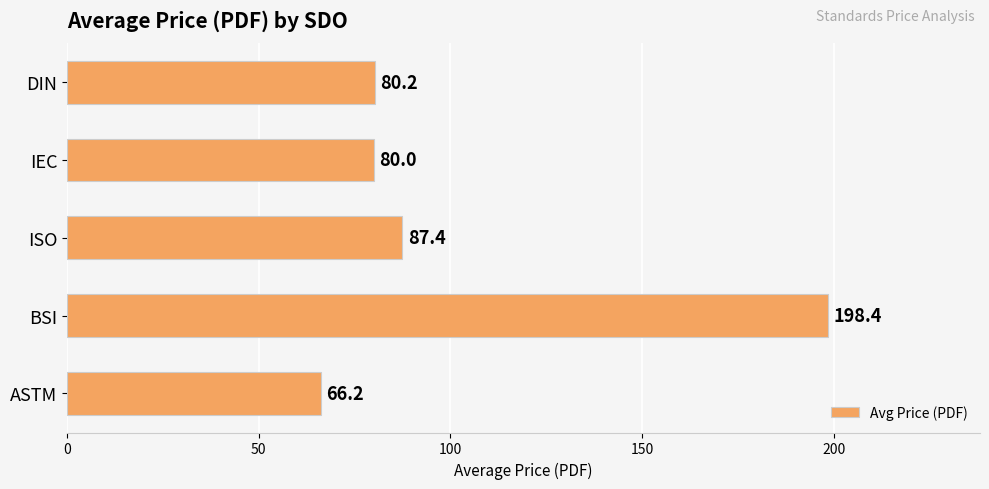

At which label is the value closest to 132?

ISO